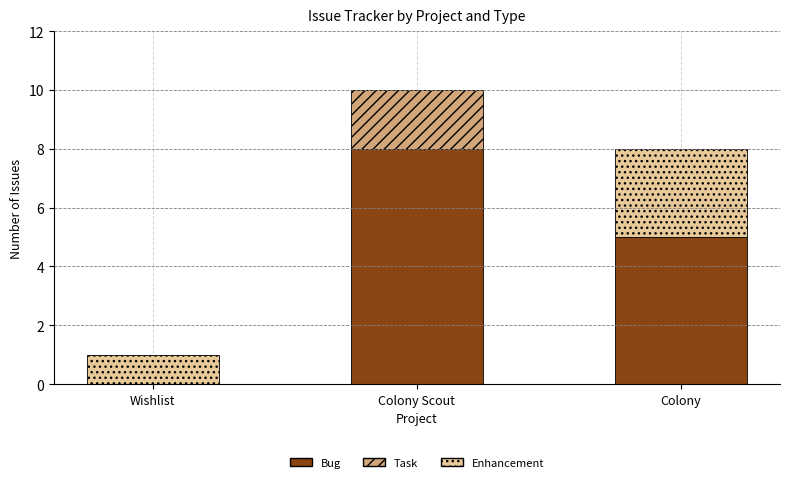

The Bug series shows 0 at Wishlist. True or false?

True